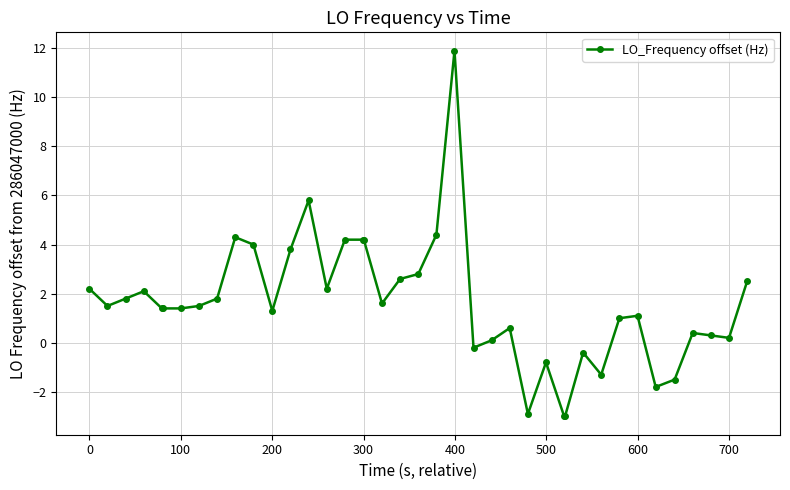

What is the maximum value shown in the chart?

11.9